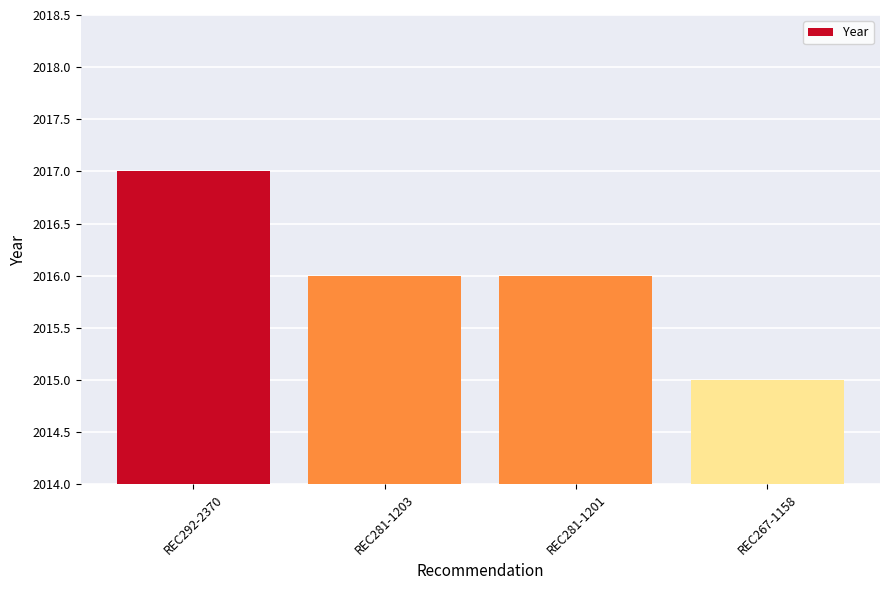

How many categories are shown in the chart?

4